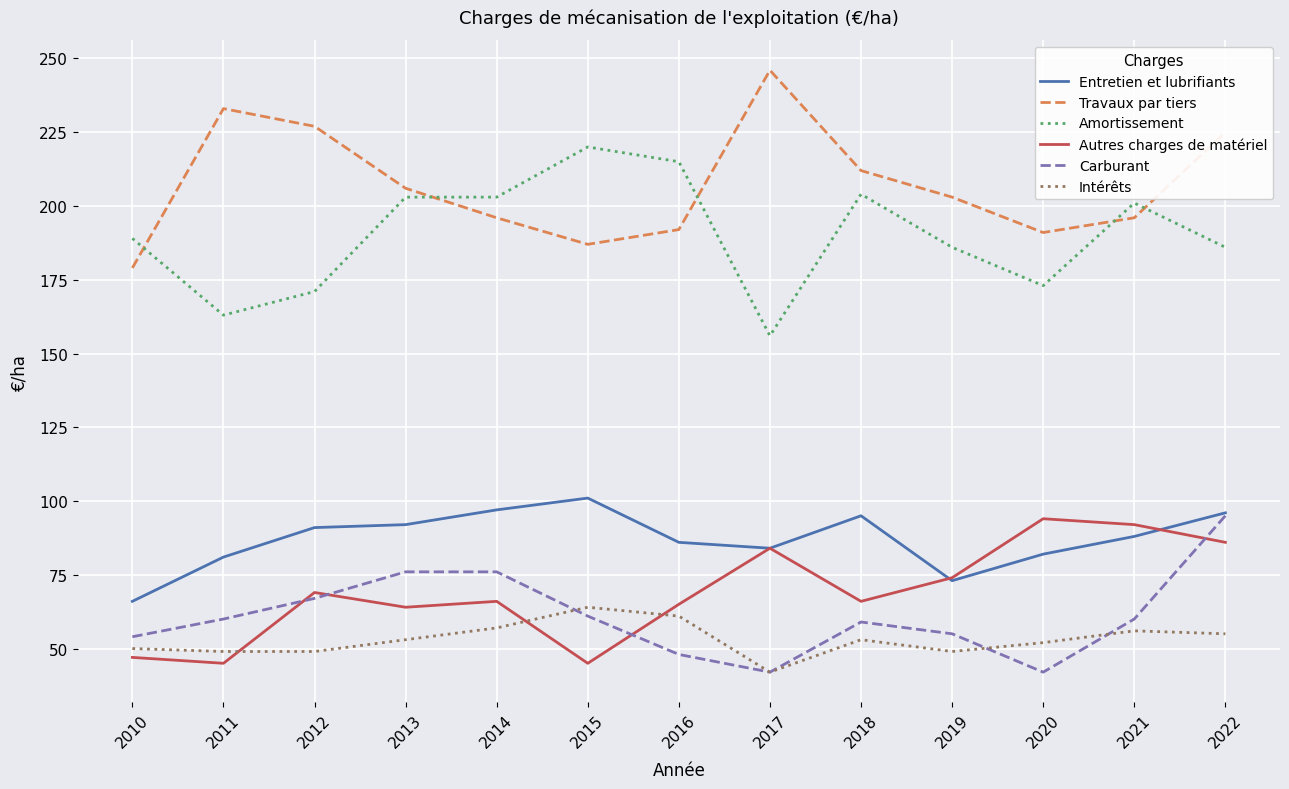

True or false: Carburant has a value of 59 at 2018.

True